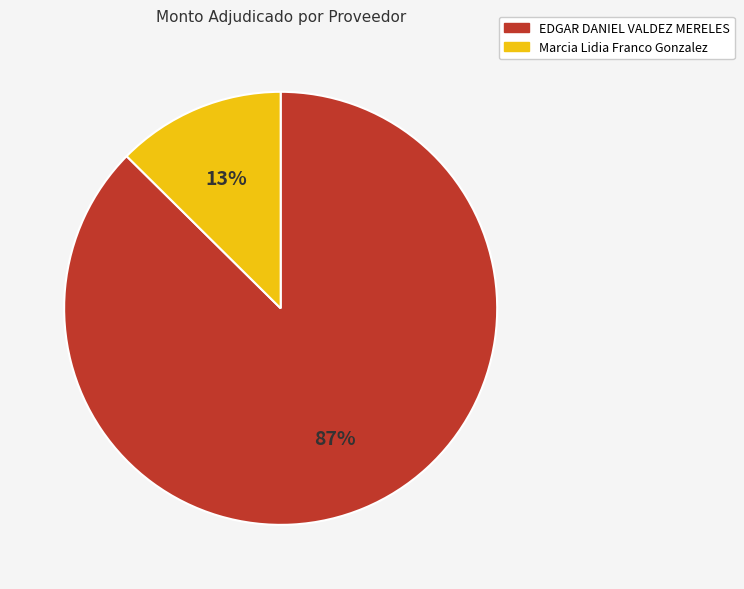

To the nearest percent, what is the combined percentage of EDGAR DANIEL VALDEZ MERELES and Marcia Lidia Franco Gonzalez?

100%